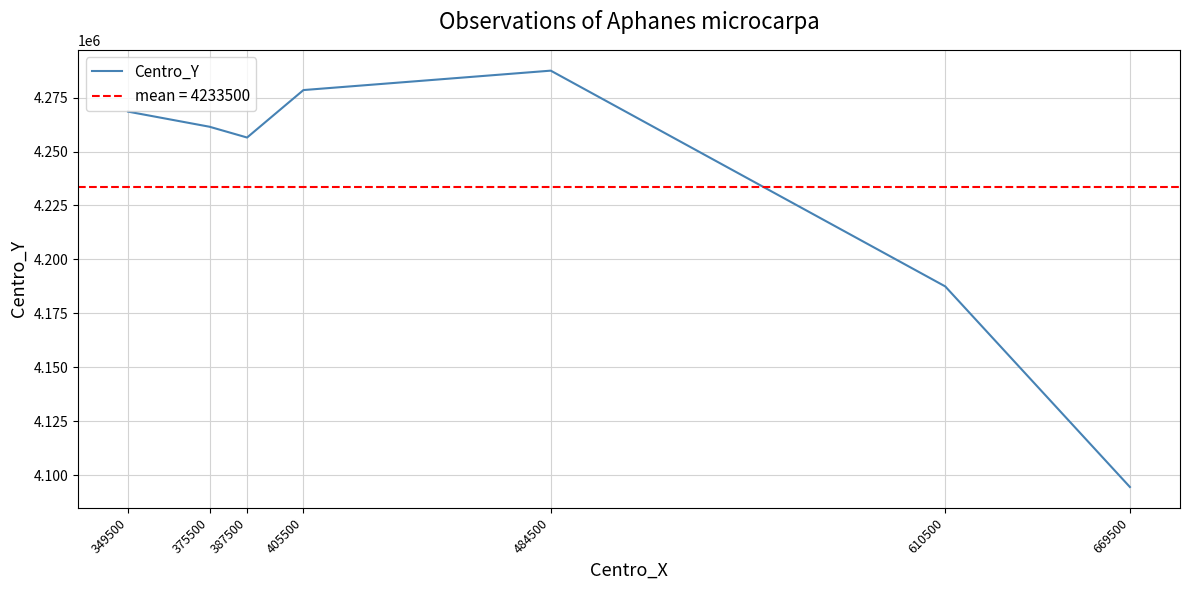

True or false: the data shows 4287500 at 484500.

True